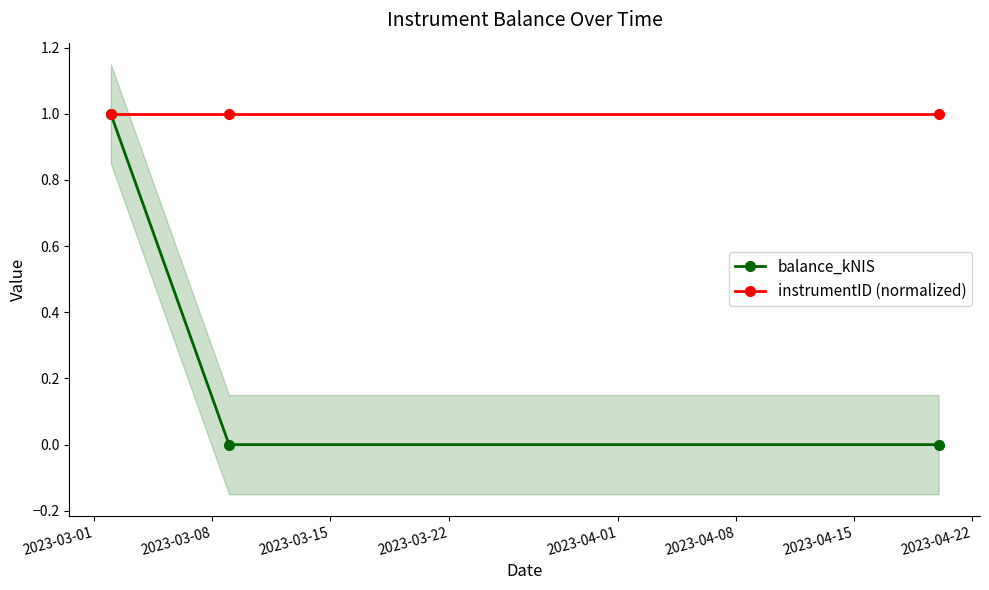

Rank the series by their average value, from highest to lowest.

instrumentID (normalized), balance_kNIS